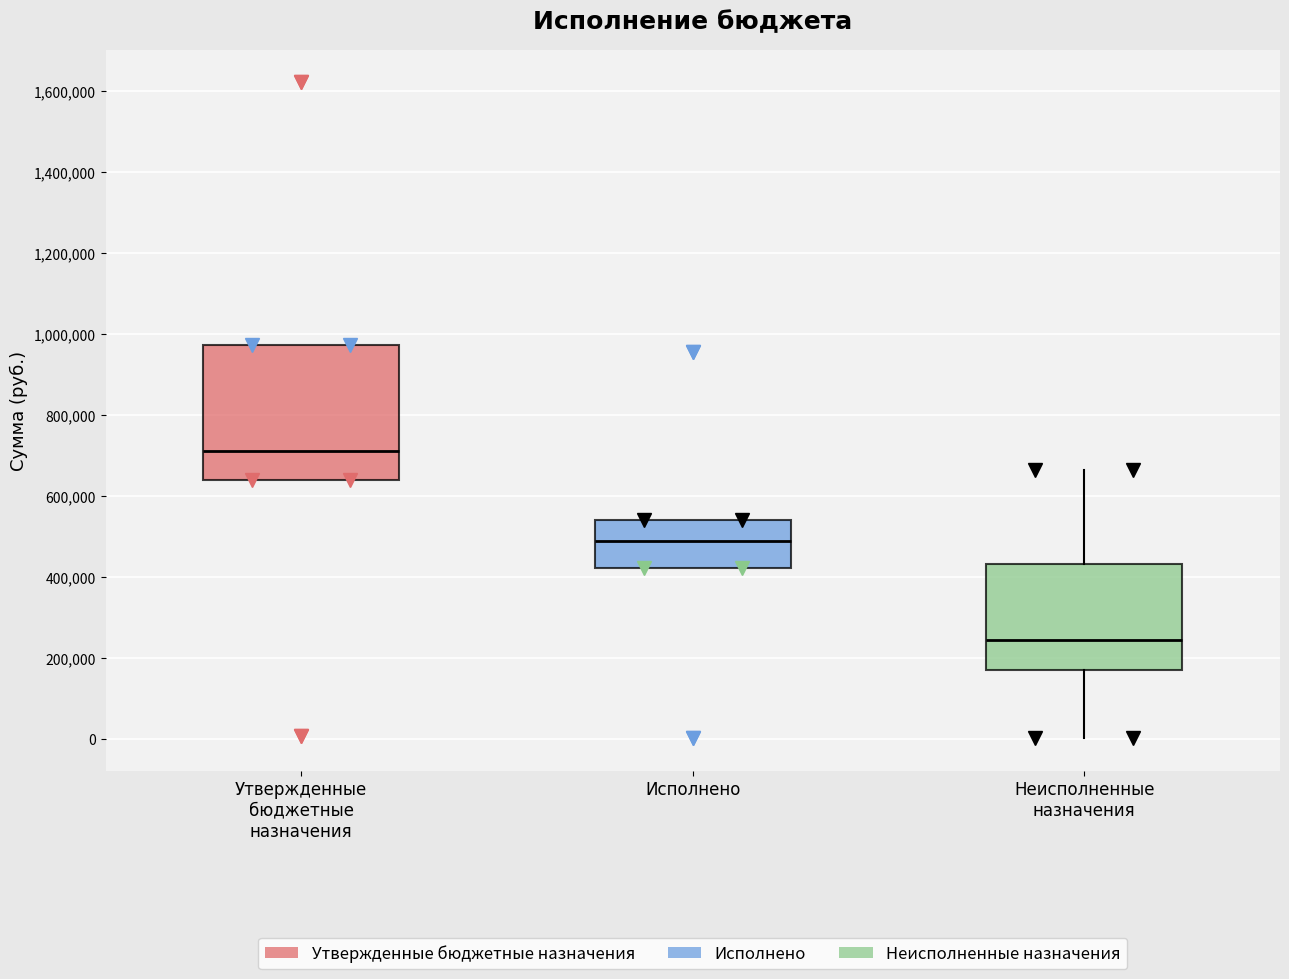

Reading left to right, transcribe this box plot: for each box, give where its median line is, the range the box spans, and where its two whiskers end, as read against the y-axis. The values are not printed on the chart, so give them approximately, as read against the axis.

Утвержденные бюджетные назначения: median 720000, box 640000 to 980000, whiskers 640000 to 980000
Исполнено: median 480000, box 420000 to 540000, whiskers 420000 to 540000
Неисполненные назначения: median 240000, box 180000 to 440000, whiskers 0 to 660000